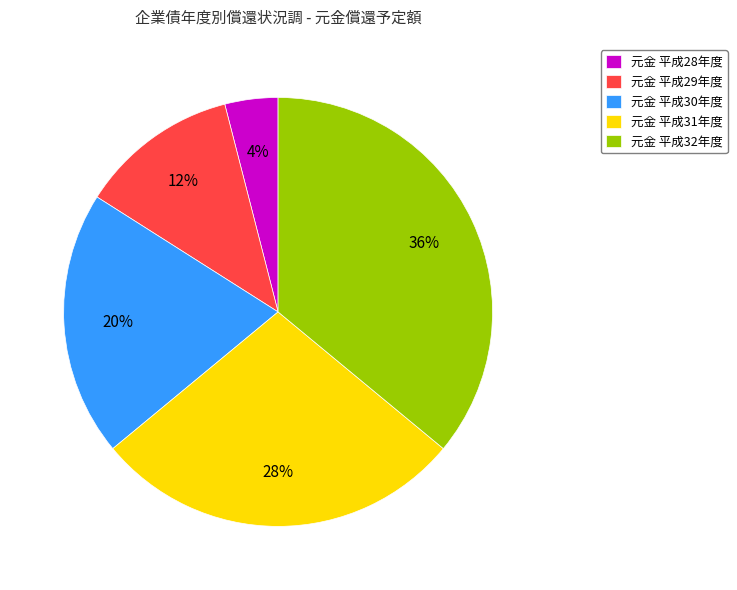

True or false: 元金 平成28年度 accounts for 11% of the total.

False